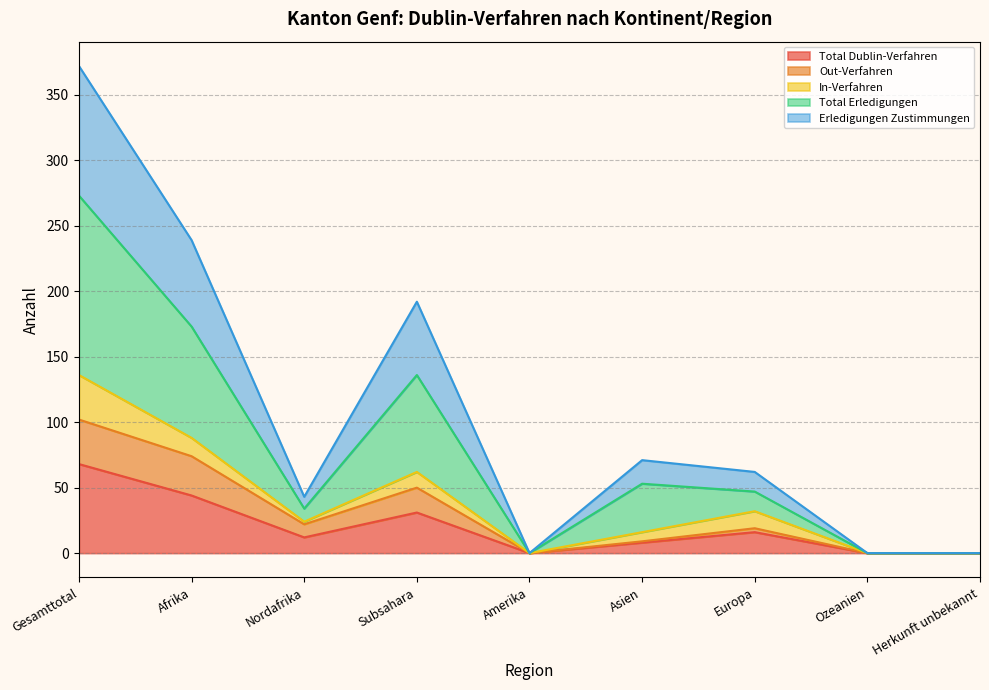

Which category has the highest value in the Total Dublin-Verfahren series?

Gesamttotal